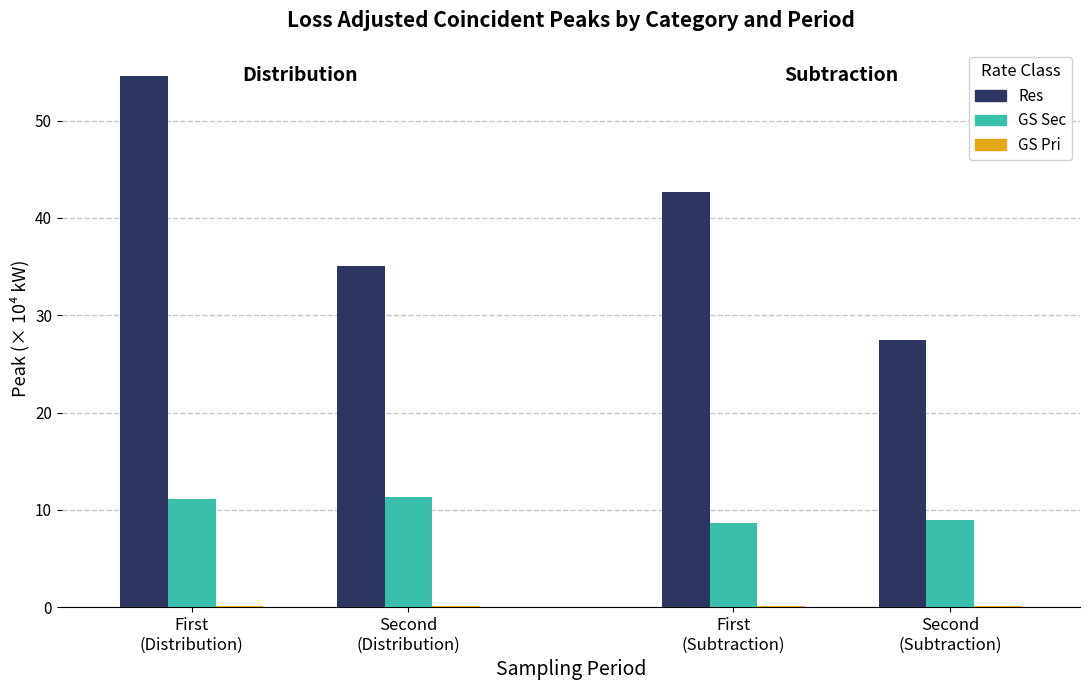

What is the highest value of the GS Sec series?

11.3